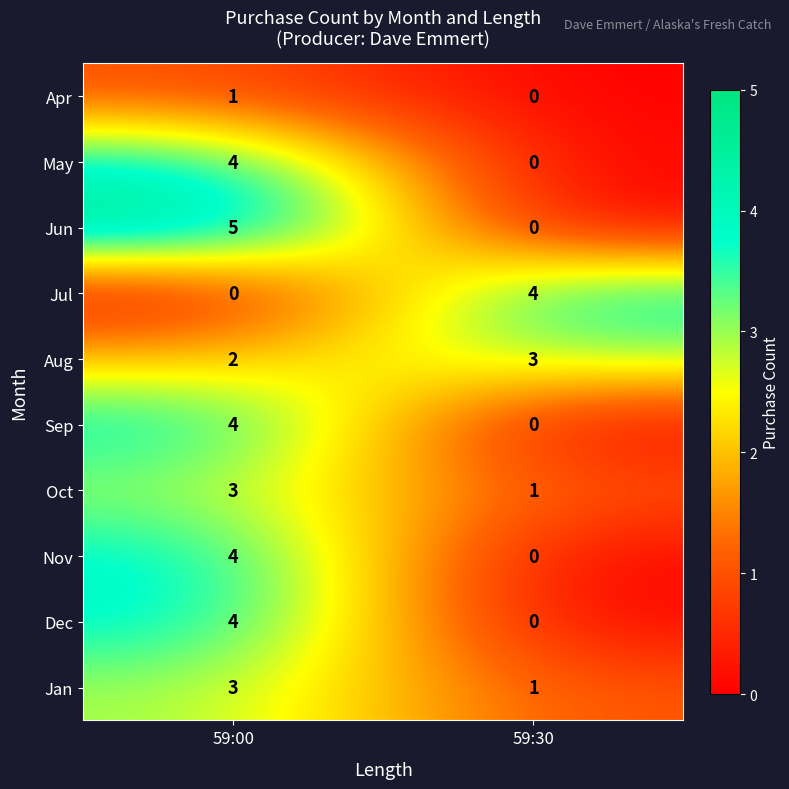

Is it true that Jun equals -2 at 59:30?

False